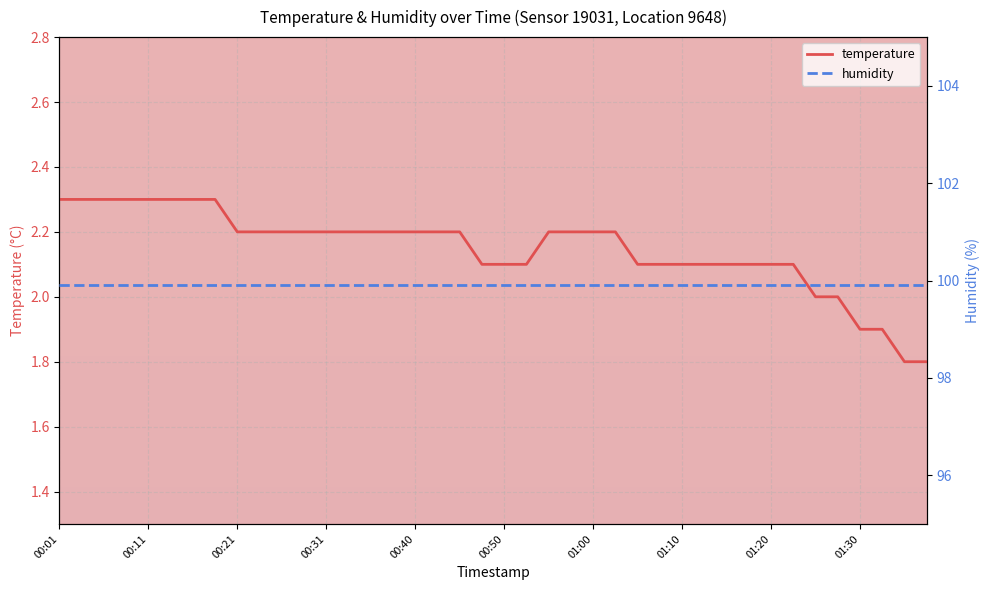

How many distinct data groups are displayed?

2